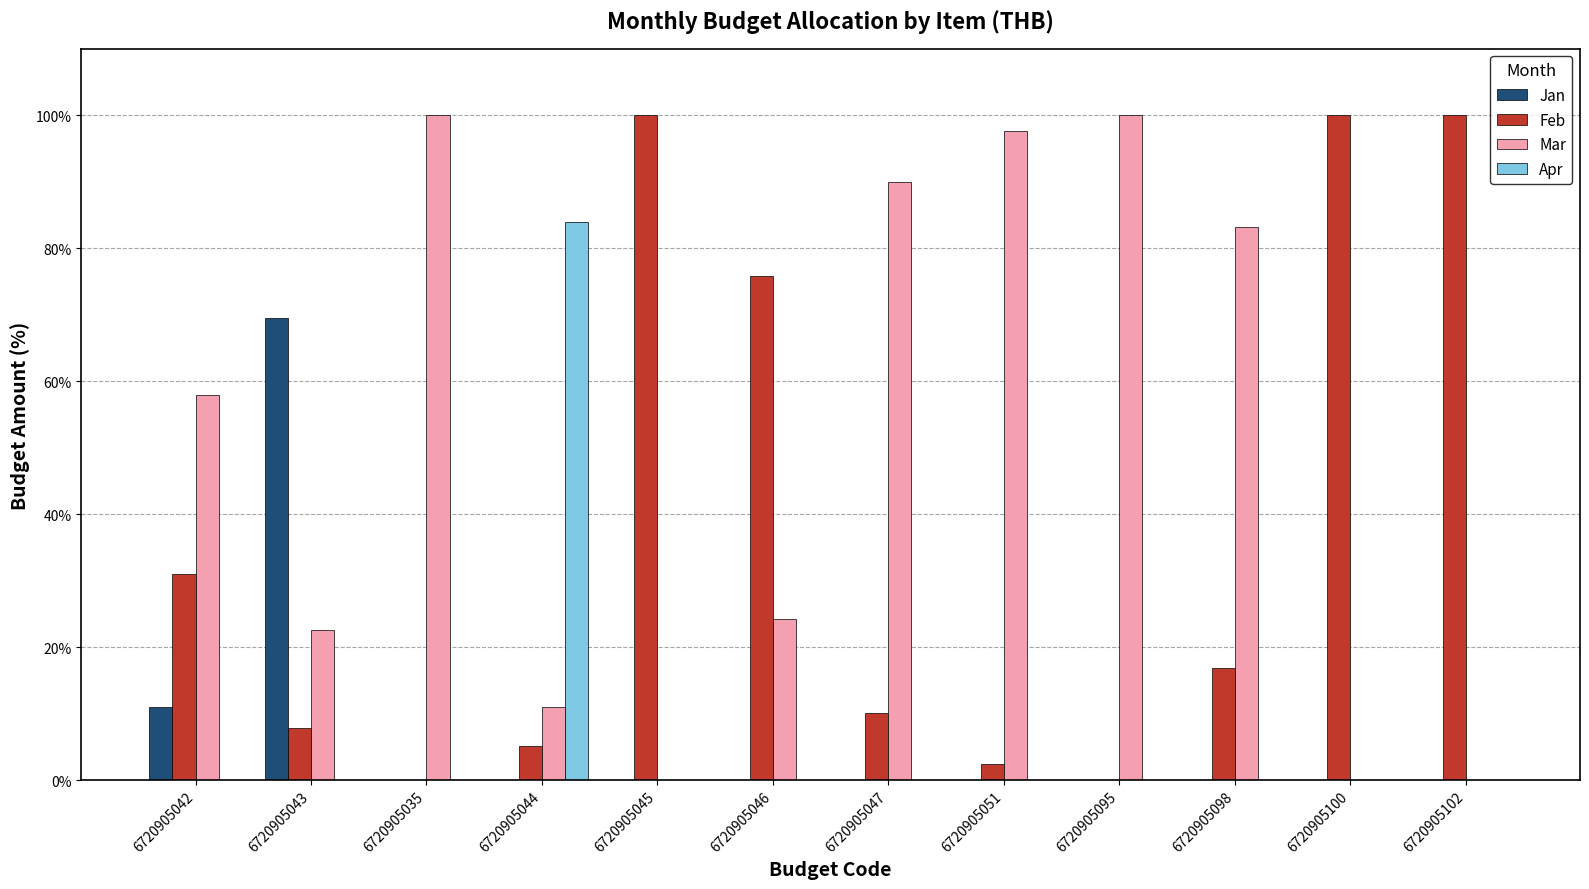

Which series changed the most between 6720905043 and 6720905044?

Apr